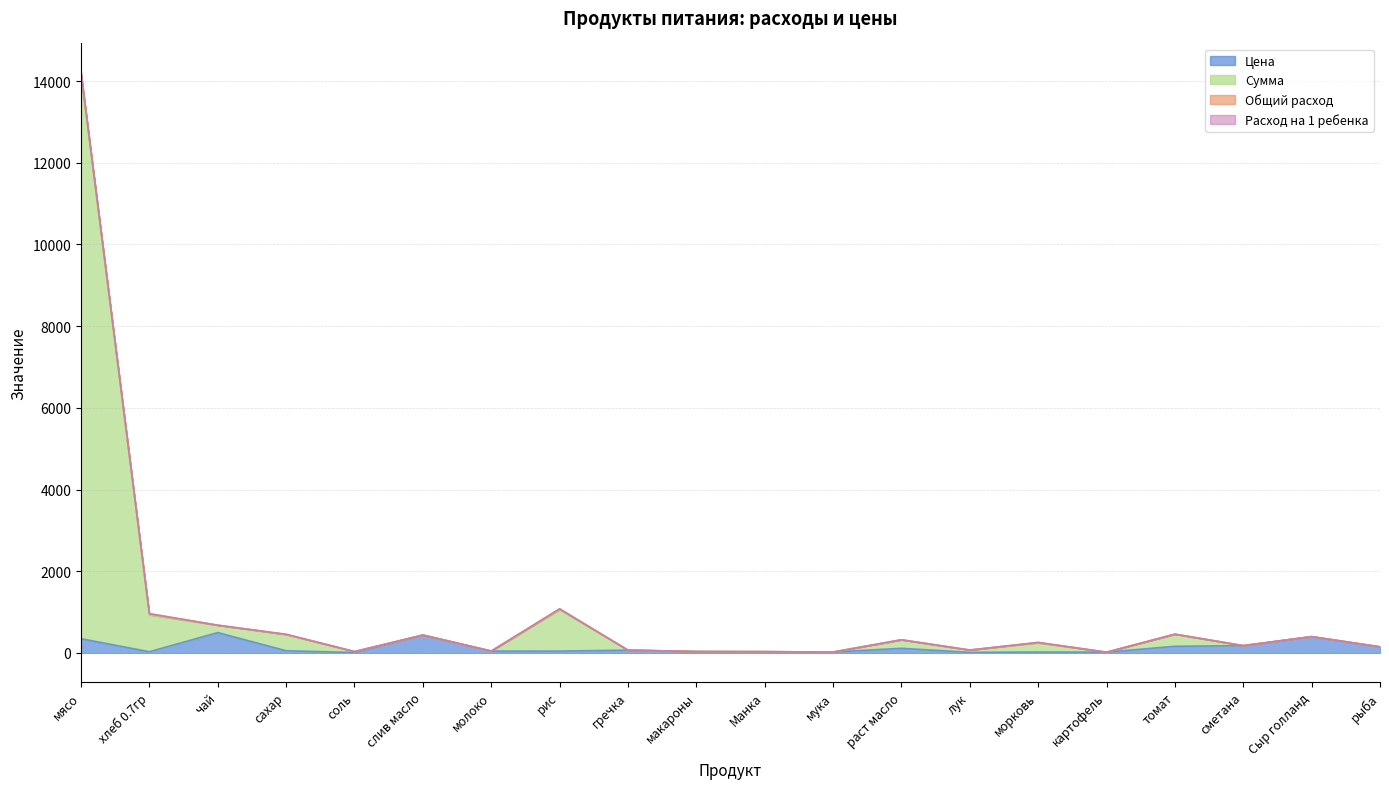

Where is Цена nearest to the value 256?

сметана